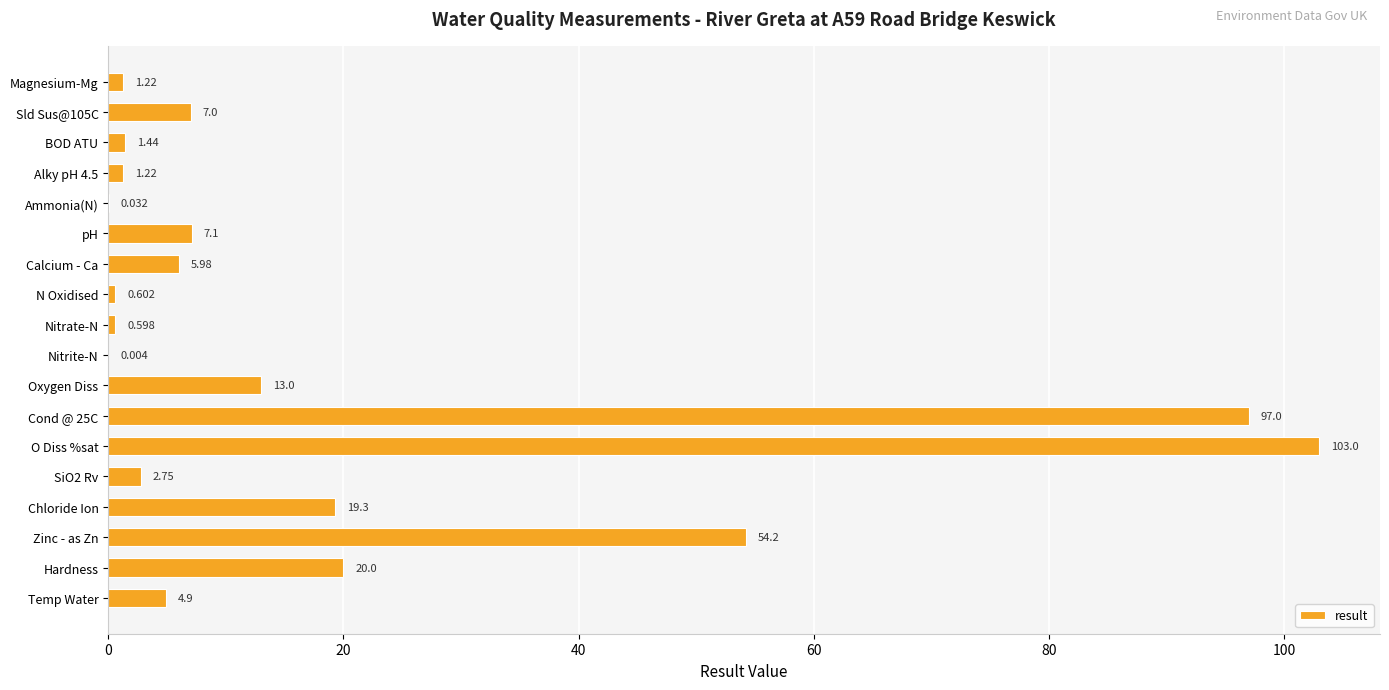

Where is the data nearest to the value 51?

Zinc - as Zn